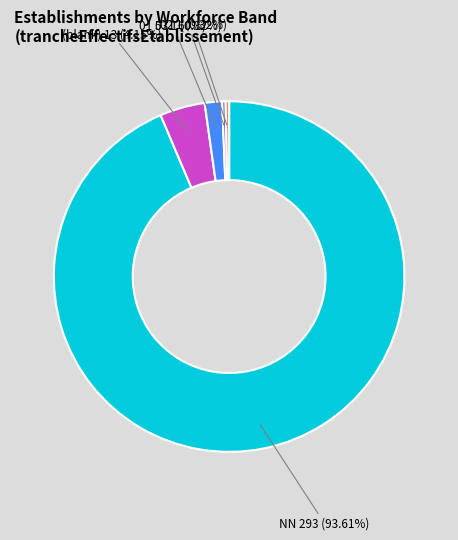

Which slice represents more than half of the pie?

NN